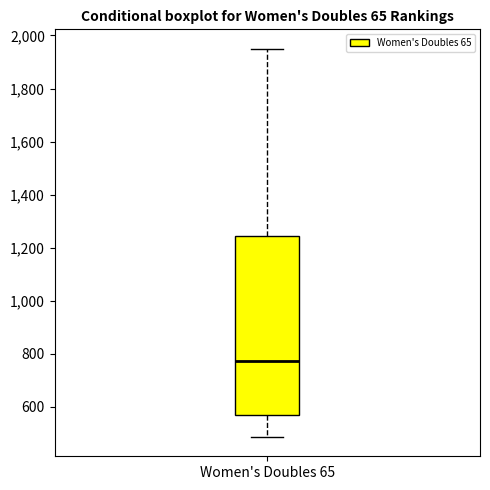

Read this box plot against the y-axis: the position of the median line, the range covered by the box, and the ends of both whiskers. The values are not printed on the chart, so give them approximately, as read against the axis.

median 780, box 560 to 1240, whiskers 480 to 1960